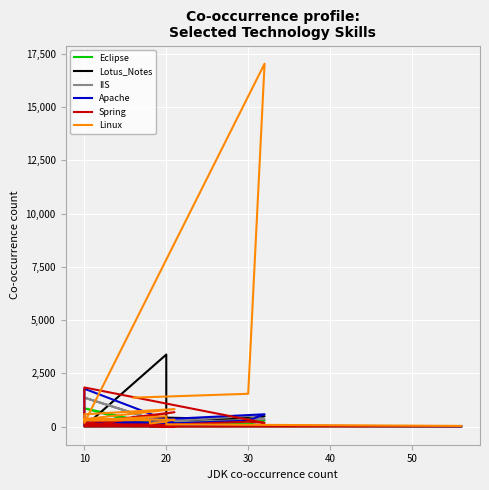

Which series has the largest total across all categories?

Linux